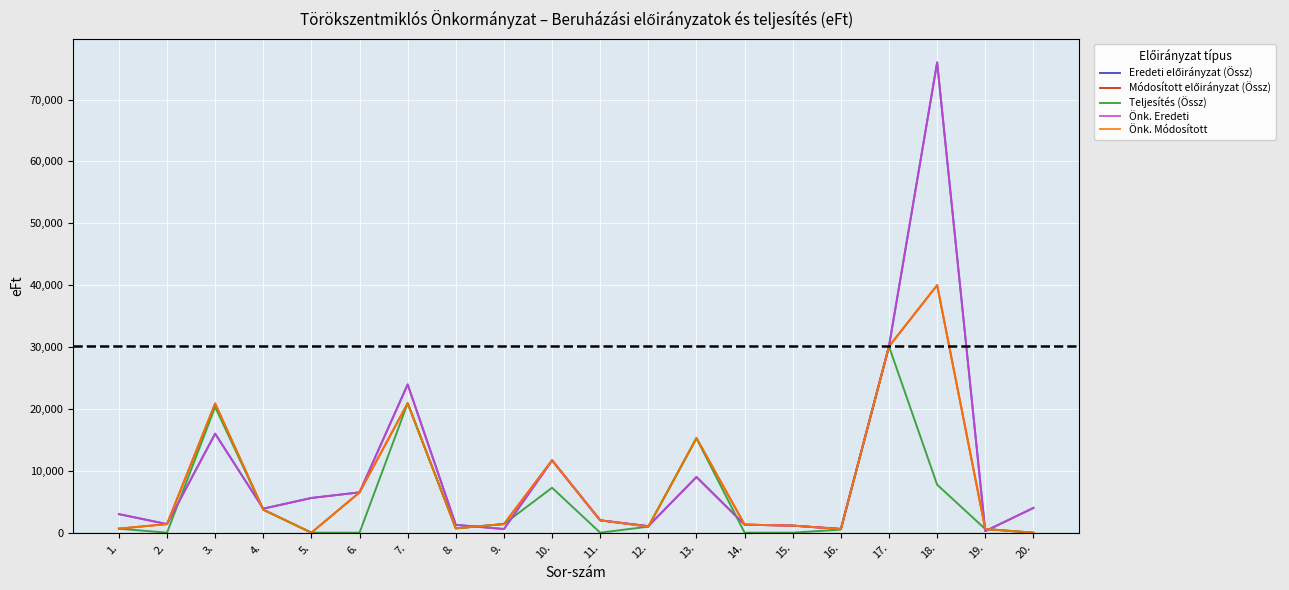

What value does the Eredeti előirányzat (Össz) series have at 15.?

1143